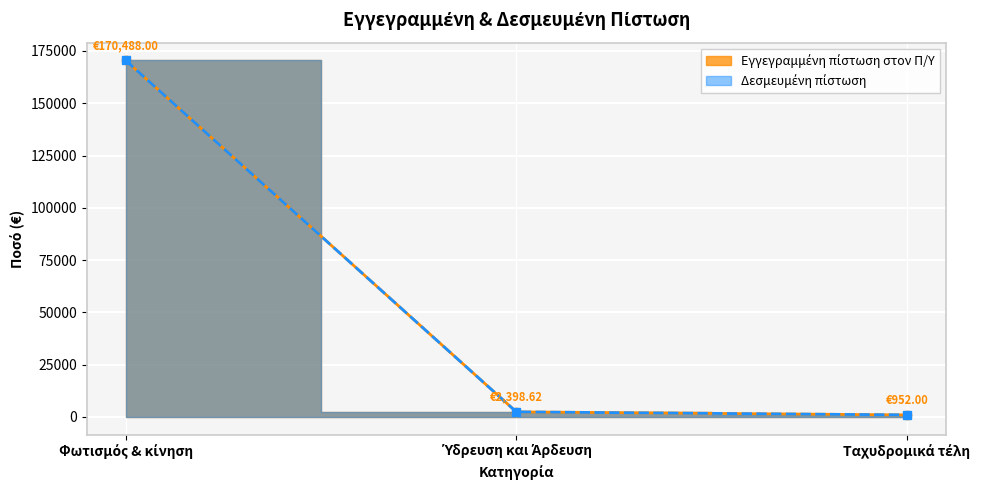

List the series in order of their peak value, highest first.

Εγγεγραμμένη πίστωση στον Π/Υ, Δεσμευμένη πίστωση